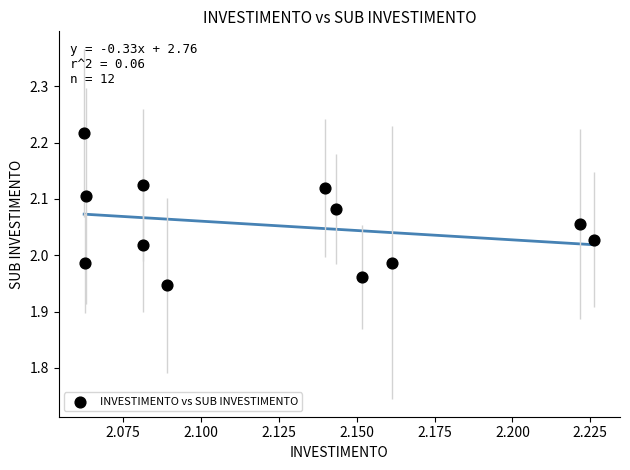

What is the range of Y values (max minus min)?

0.3